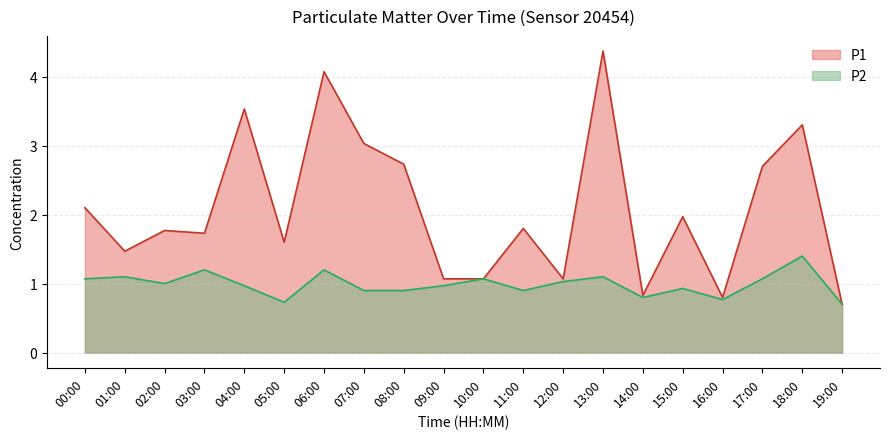

Reading right to left, list all the values displayed in this chart.

P1: 0.7	3.3	2.7	0.8	2.0	0.8	4.4	1.1	1.8	1.1	1.1	2.7	3.0	4.1	1.6	3.5	1.7	1.8	1.5	2.1
P2: 0.7	1.4	1.1	0.8	0.9	0.8	1.1	1.0	0.9	1.1	1.0	0.9	0.9	1.2	0.7	1.0	1.2	1.0	1.1	1.1